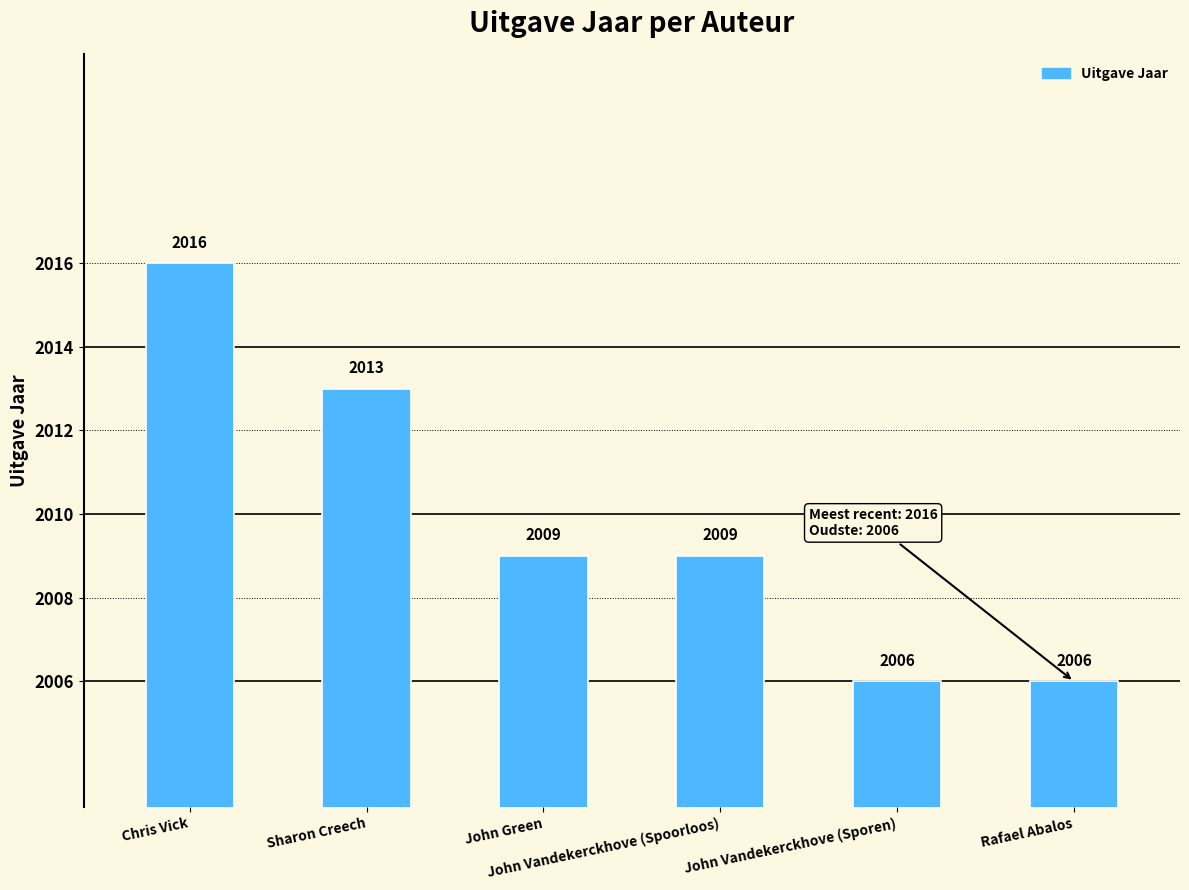

Are the bars grouped side by side (vs. stacked)?

No